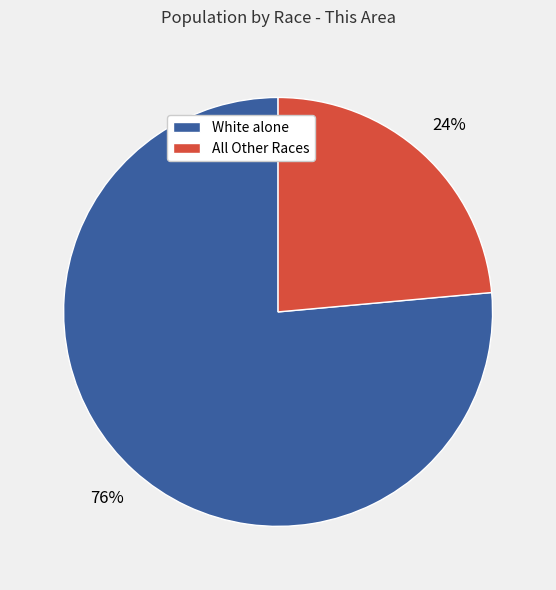

The White alone slice represents 71% of the pie. True or false?

False